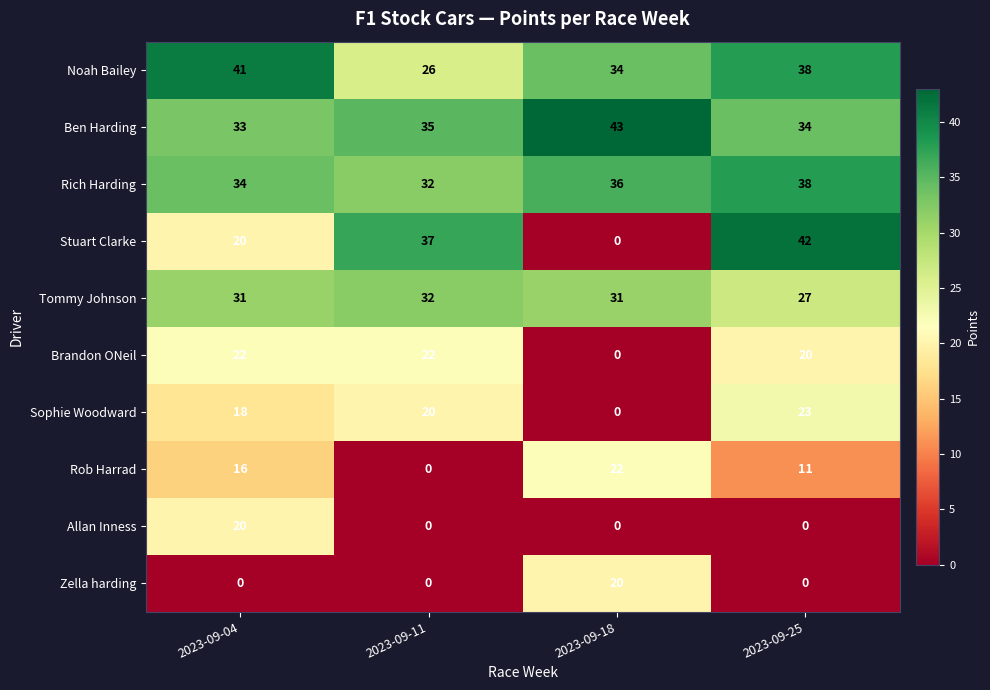

At how many categories does at least one series exceed 7?

4